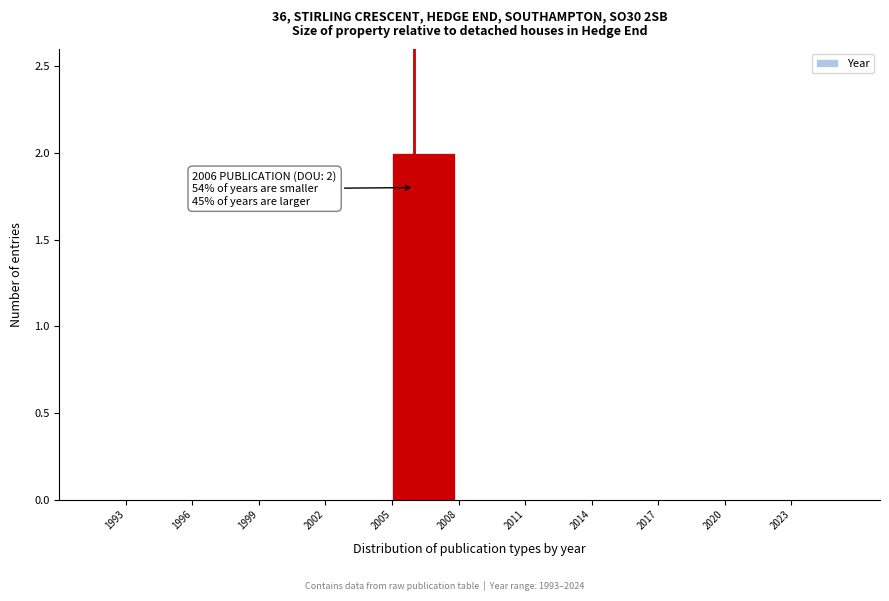

Reading left to right, what are all the values shown in this chart?

1993=0	1996=0	1999=0	2002=0	2005=2	2008=0	2011=0	2014=0	2017=0	2020=0	2023=0